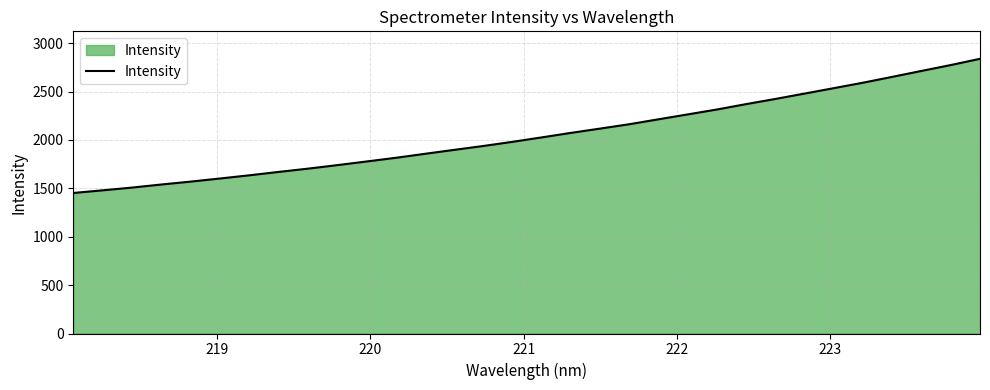

What is the greatest value displayed?

2838.5